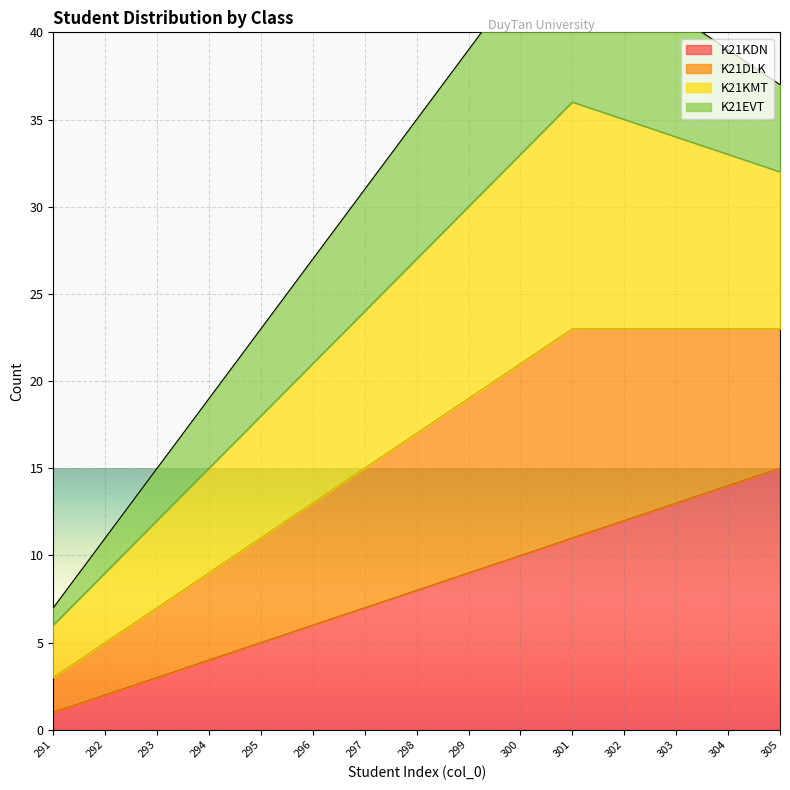

Is it true that K21KDN equals 14 at 298?

False